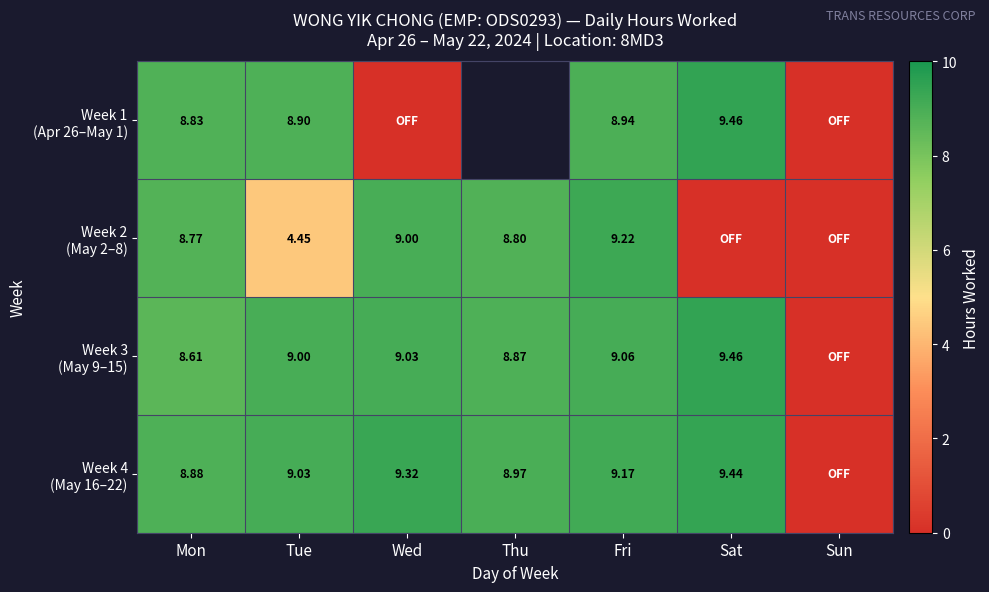

Which category has the lowest value across all series?

Wed